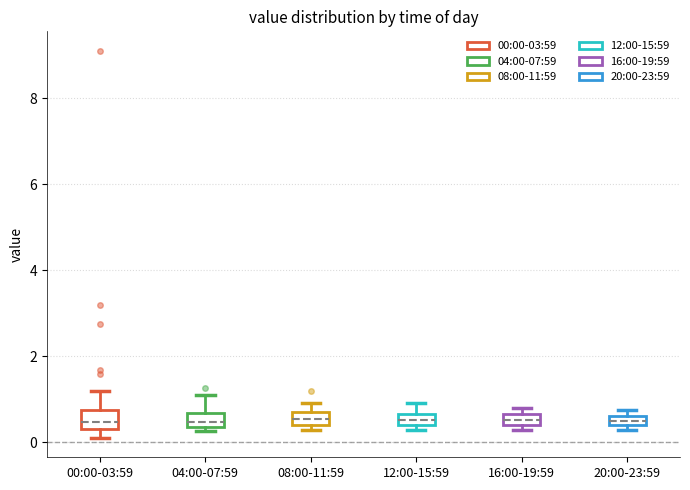

Where is the lower edge of the box for 12:00-15:59 on the y-axis? The values are not printed on the chart, so give them approximately, as read against the axis.

0.4